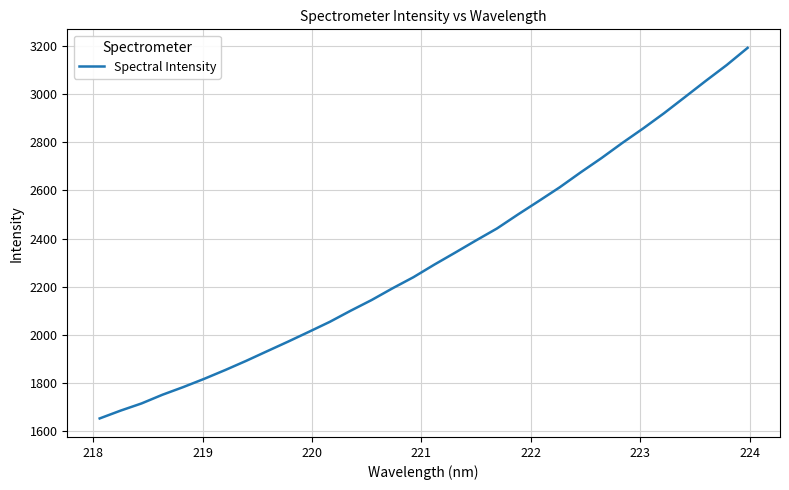

What is the maximum value shown in the chart?

3192.0